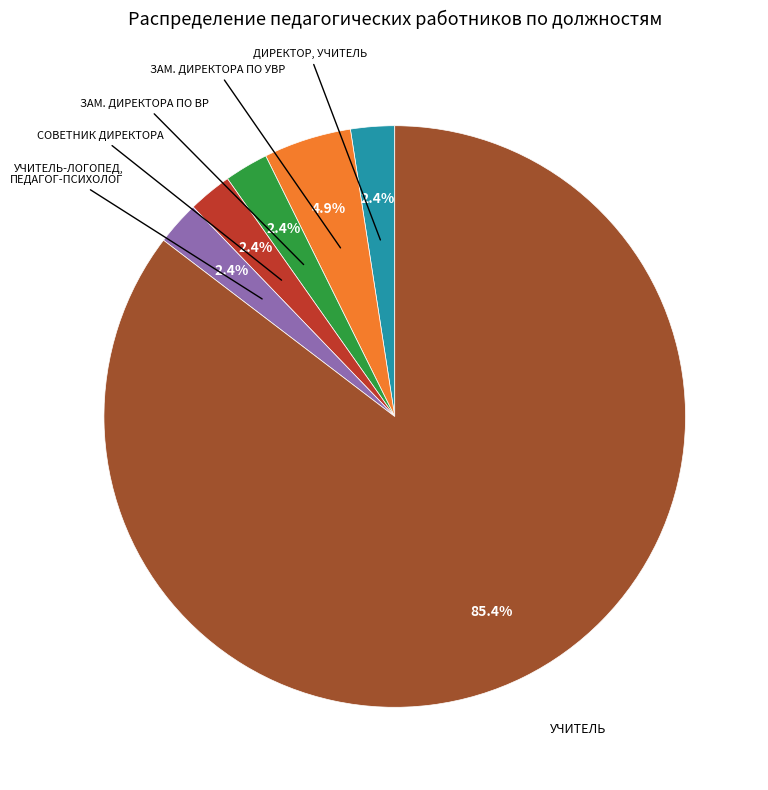

Is there a majority slice in this chart?

Yes